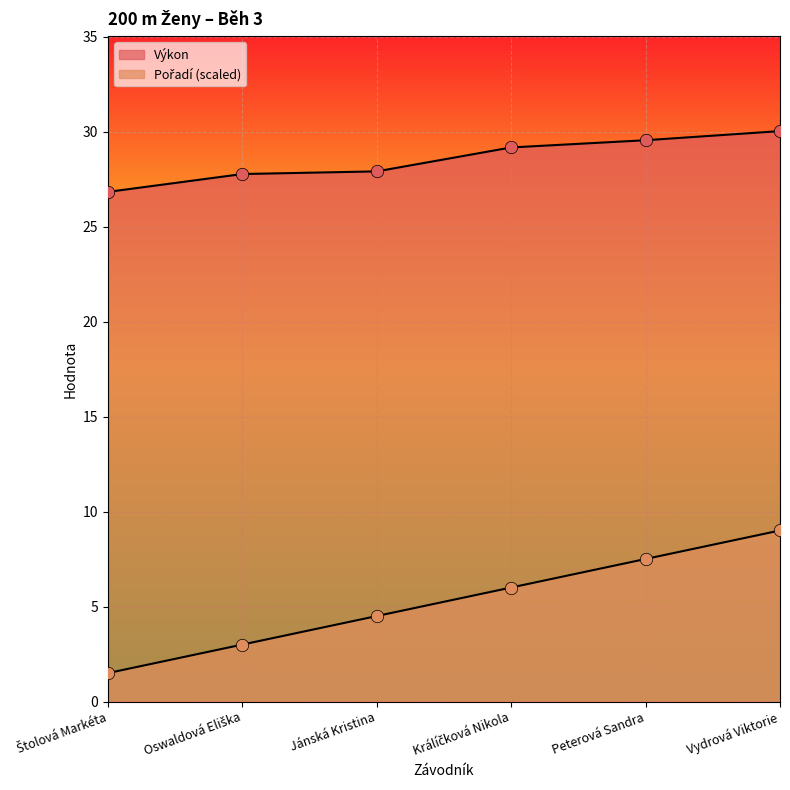

Which series contains the highest Y value?

Výkon